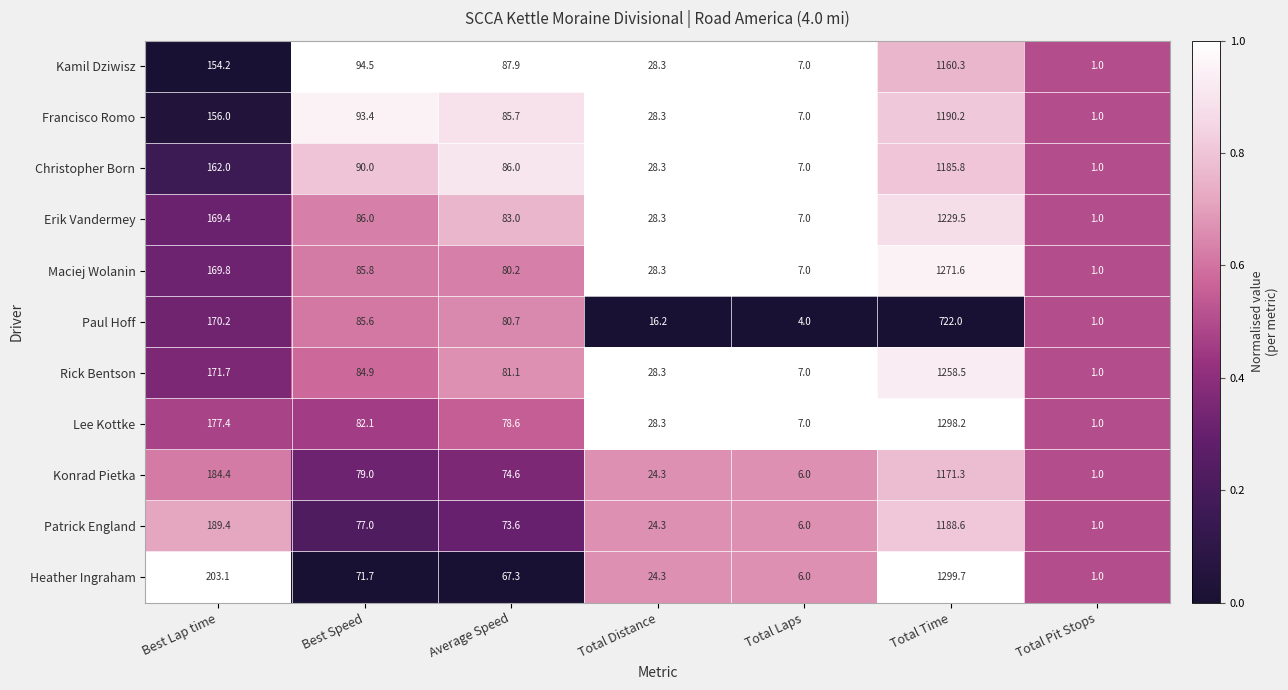

What is the maximum value shown in the chart?

1299.7